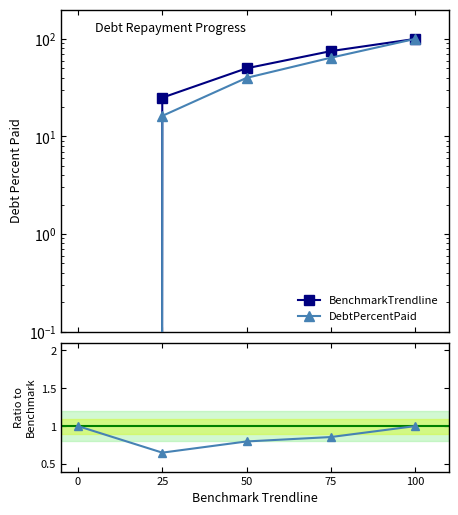

Is this an area chart (filled region under the line)?

No